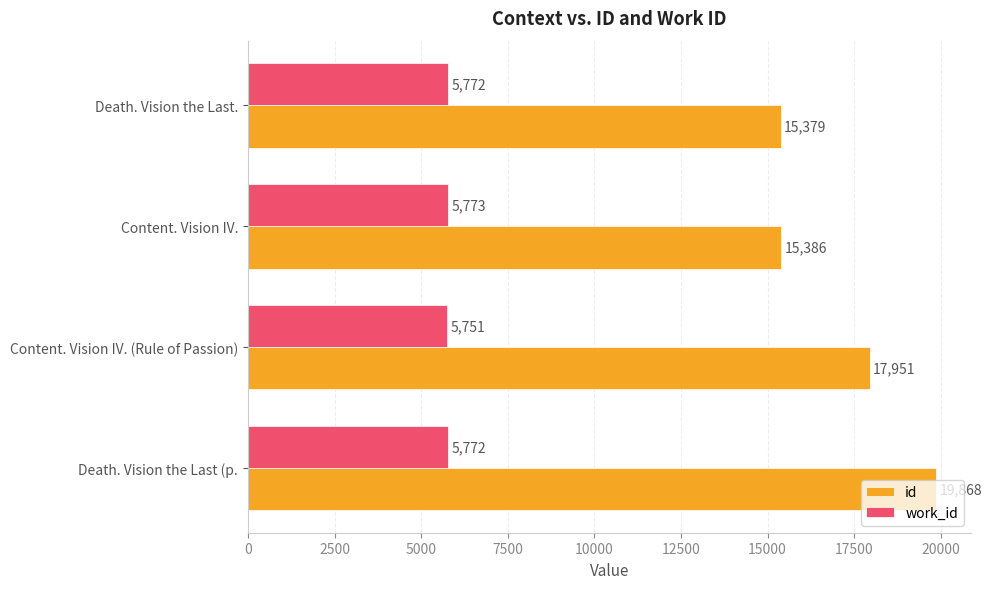

What is the difference between the id values at Death. Vision the Last. and Content. Vision IV. (Rule of Passion)?

2572